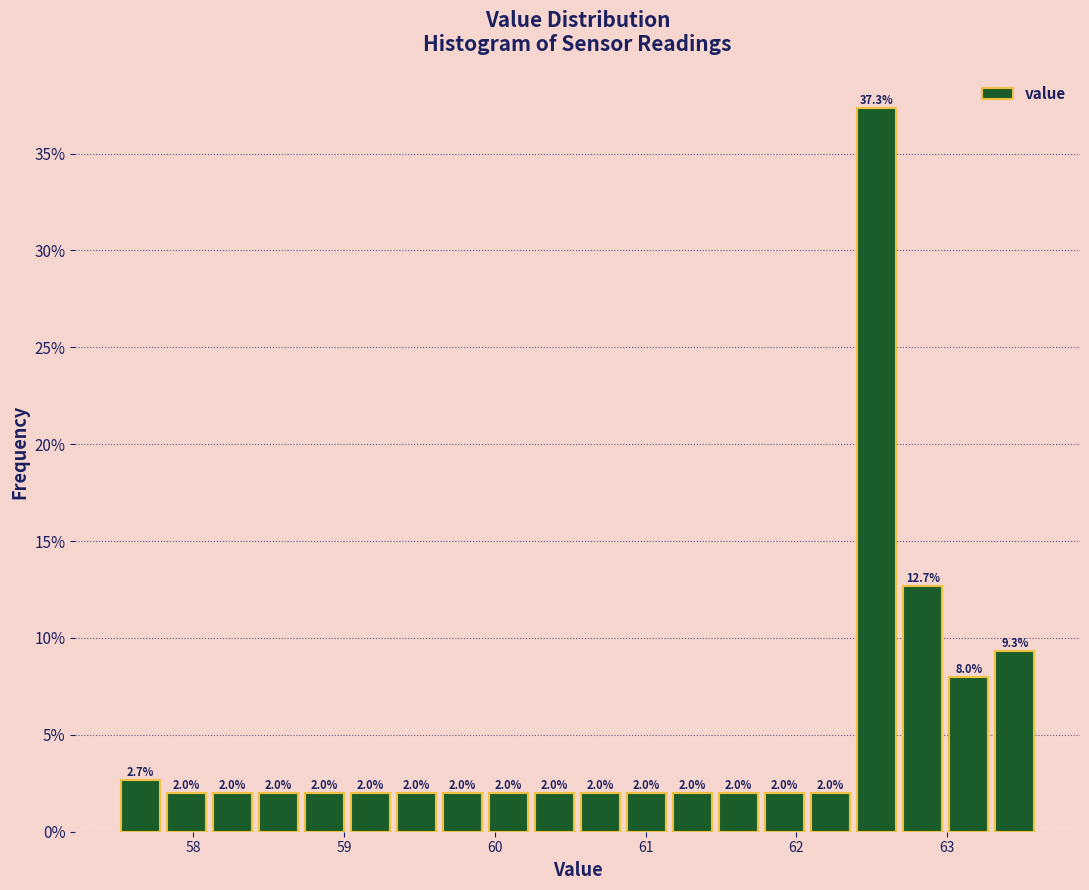

Read against the x-axis, roughly where is the centre of the tallest bar?

62.5